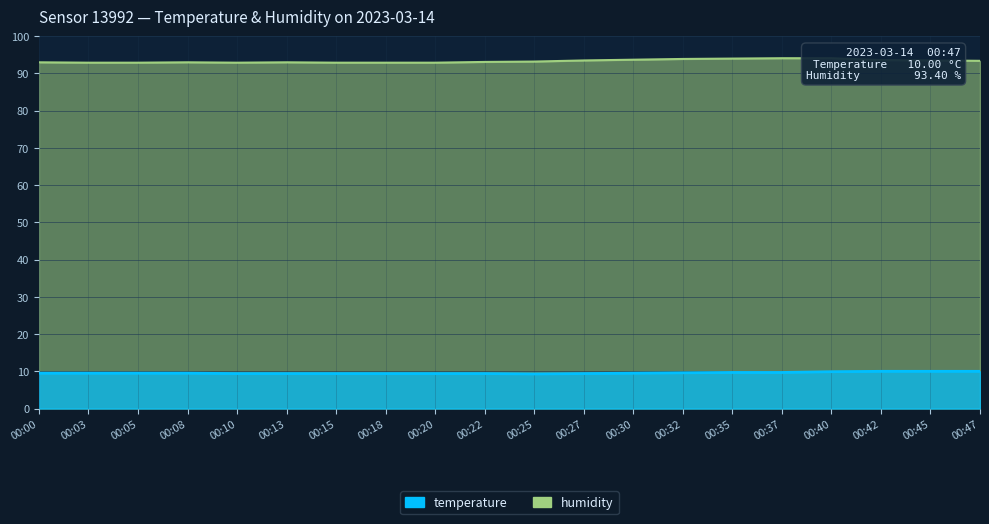

Which category has the lowest value in the temperature series?

00:25